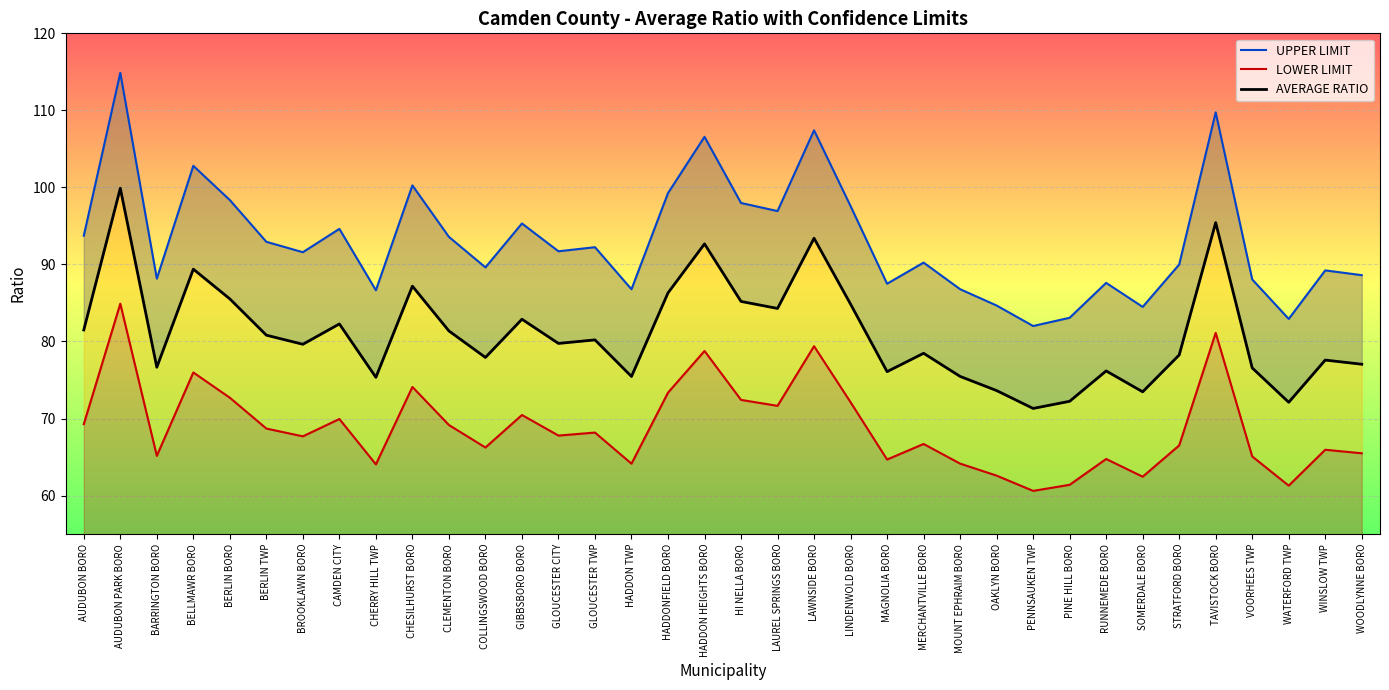

True or false: LOWER LIMIT and AVERAGE RATIO intersect in this chart.

False